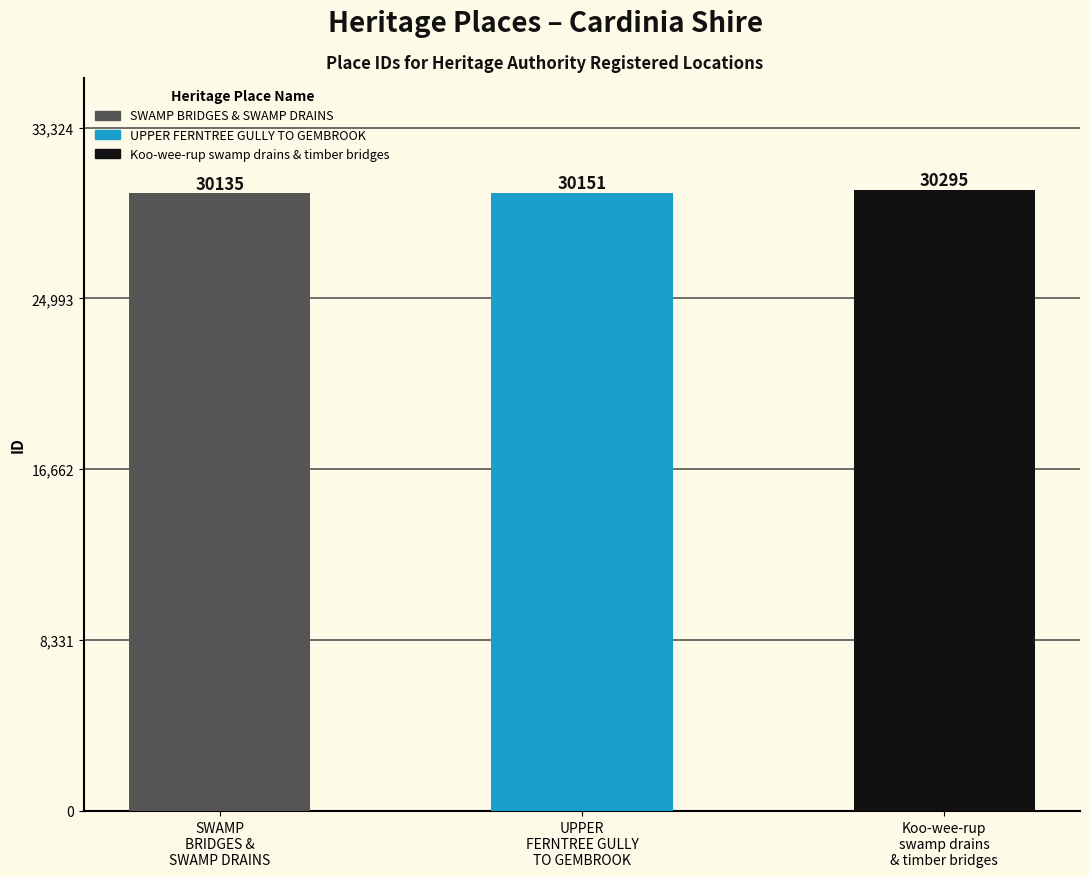

What is the label of the 2nd bar from the left?

UPPER FERNTREE GULLY TO GEMBROOK